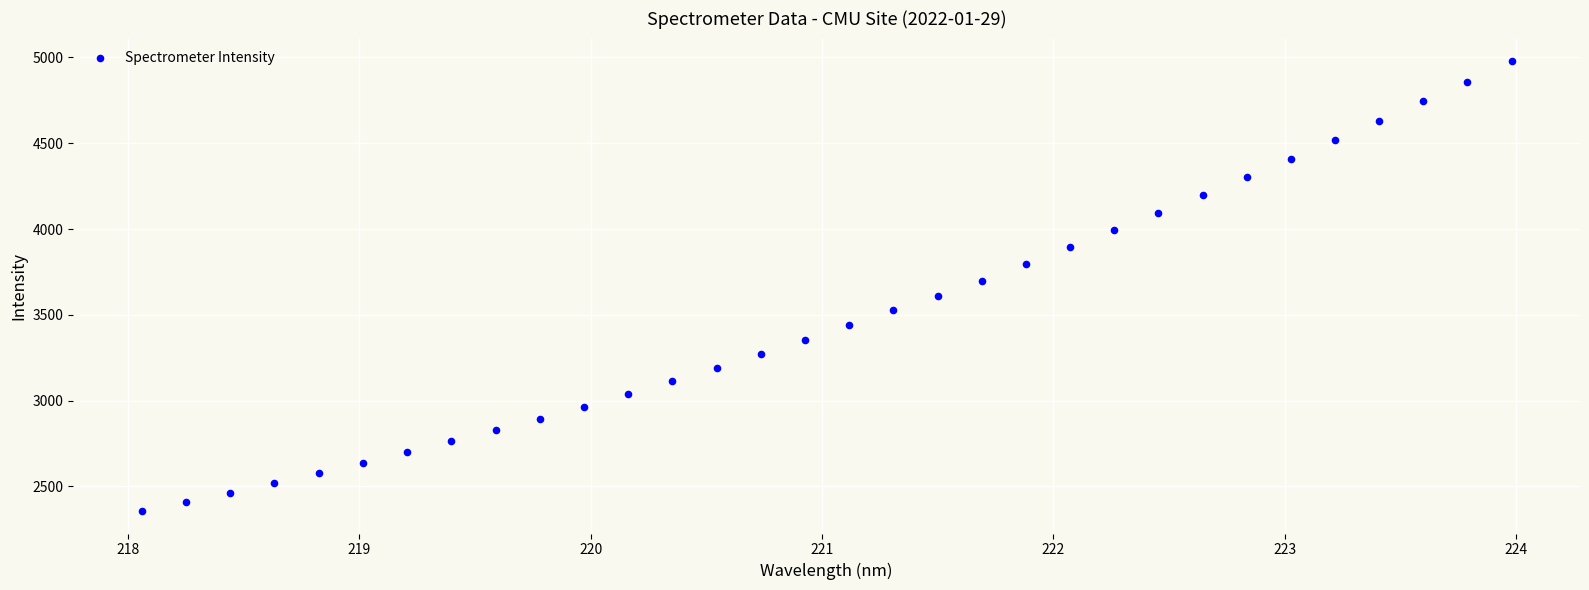

What is the range of X values (max minus min)?

5.9